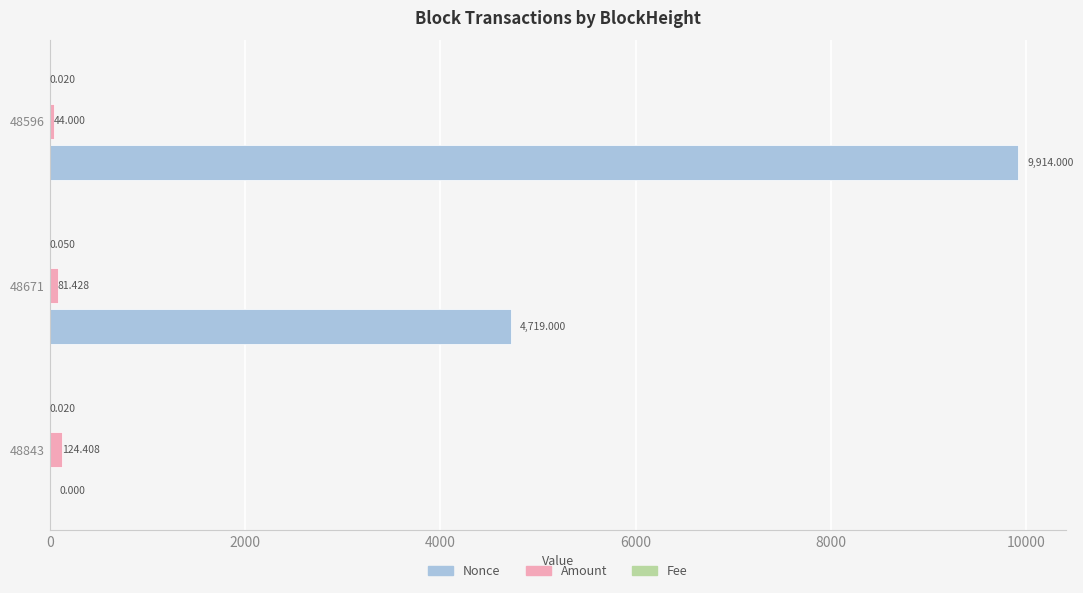

Which series changed the most between 48671 and 48596?

Nonce